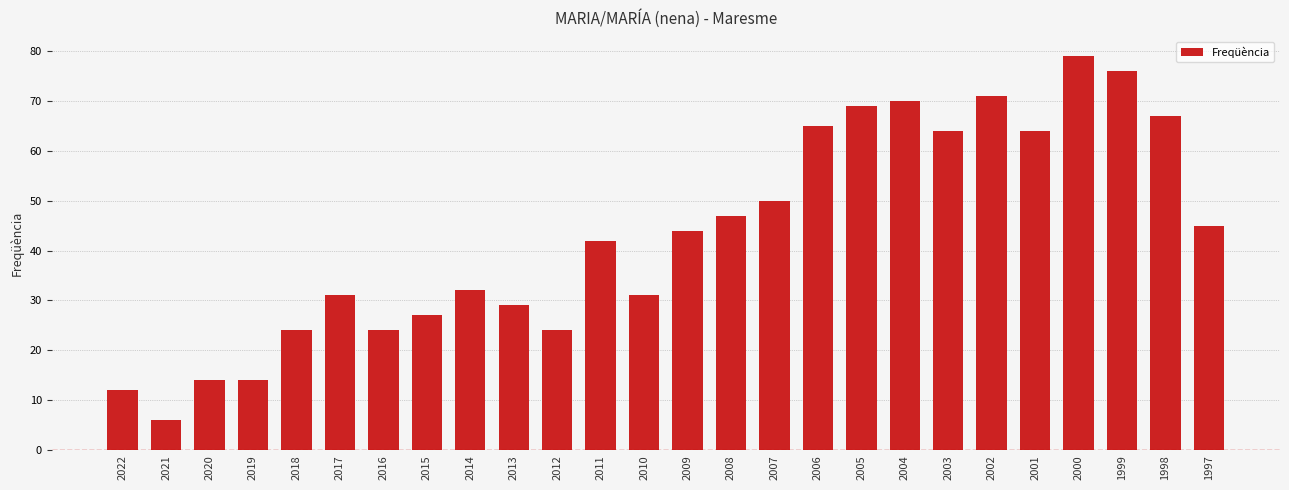

Between 2002 and 1997, which is larger?

2002